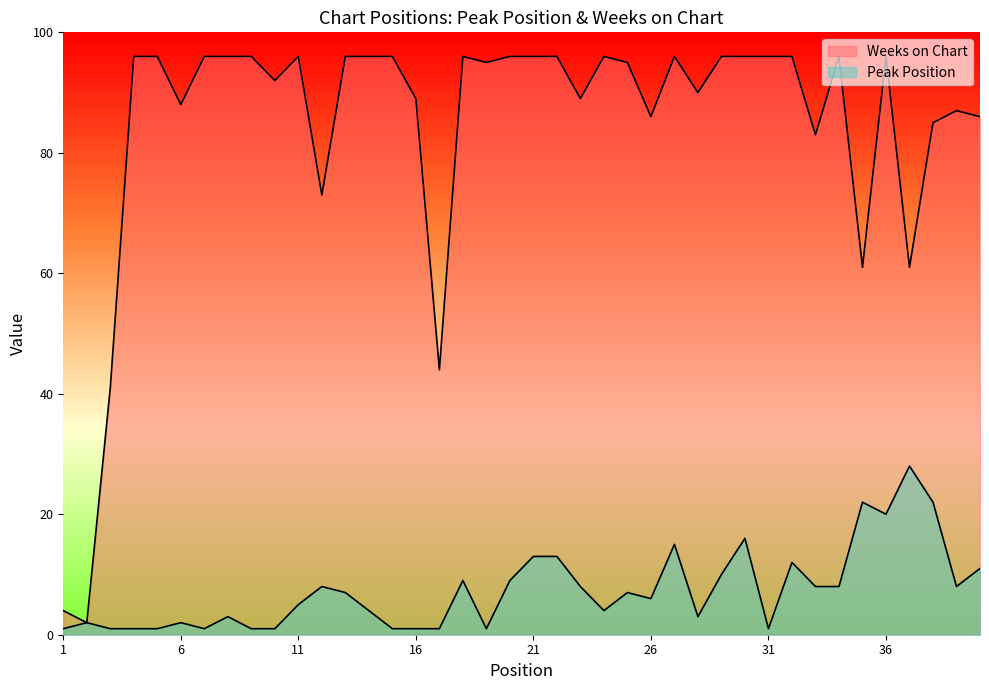

What is the value of the Weeks on Chart point at the 15th from the left?

96